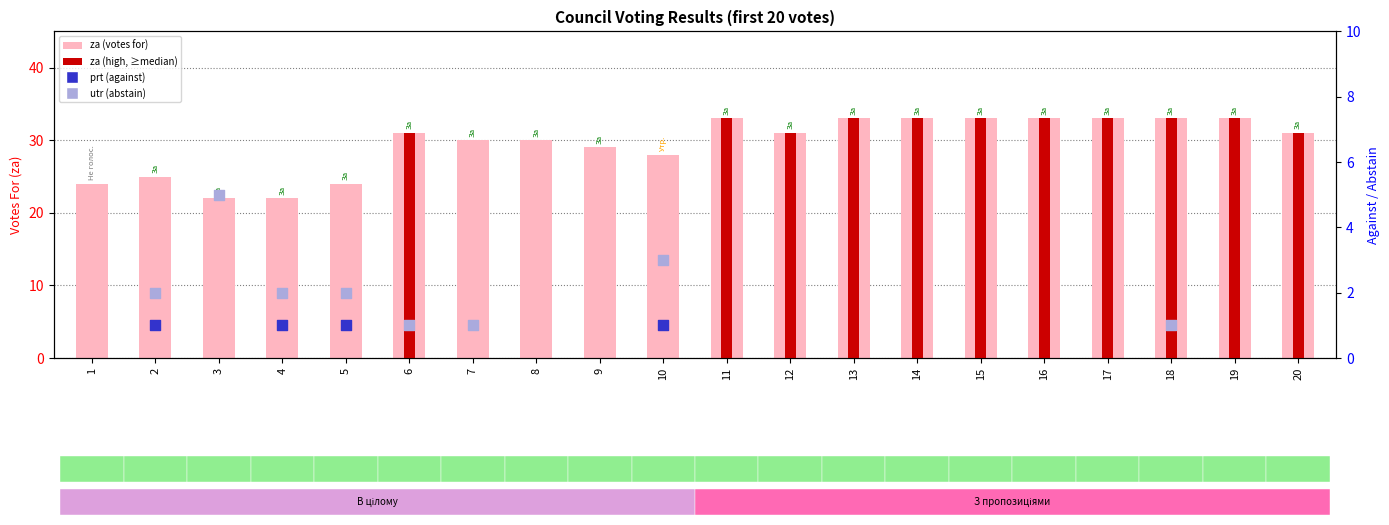

Approximately how many times larger is the value at 20 compared to 12?

1.0